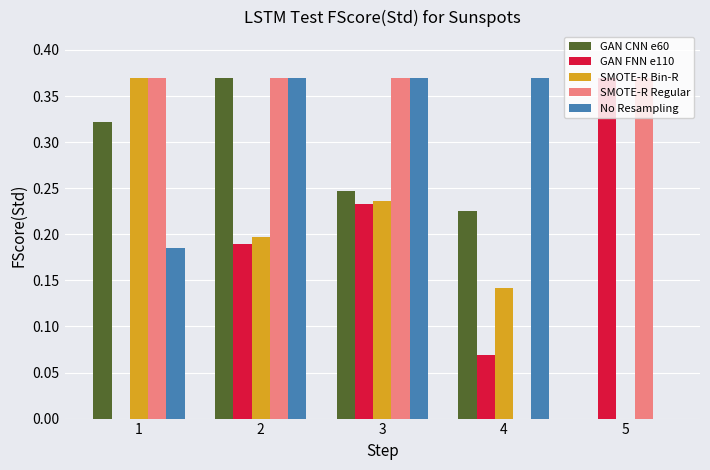

True or false: SMOTE-R Bin-R has a value of 0.2 at 3.

True